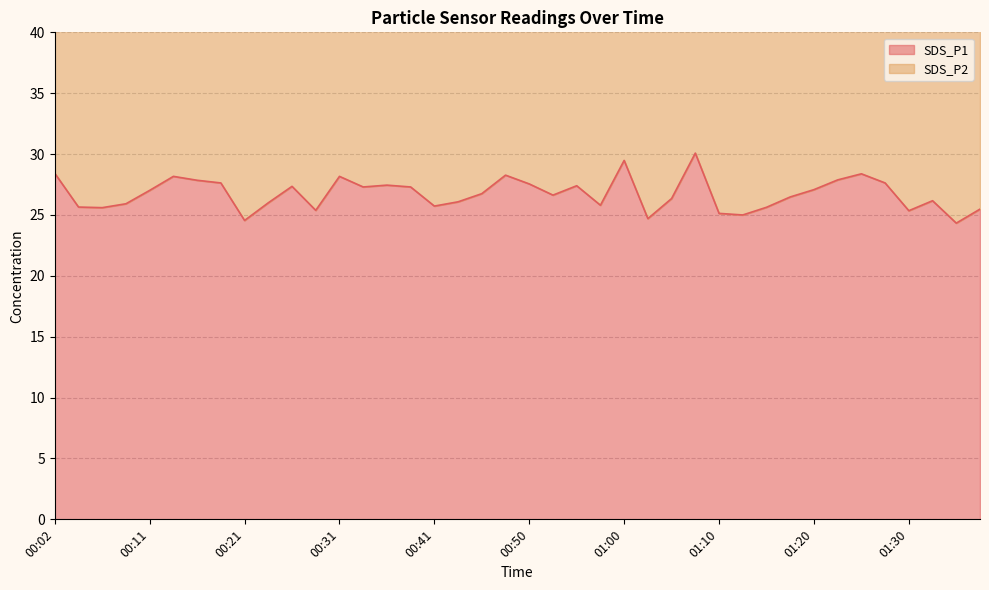

The value at 01:37 is 25.5. True or false?

True